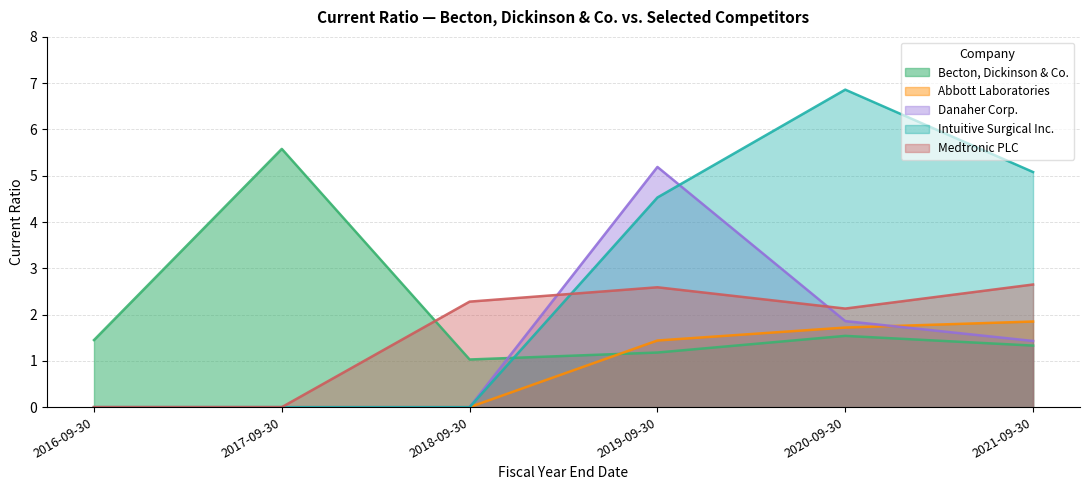

At which label does Intuitive Surgical Inc. reach its minimum?

2016-09-30